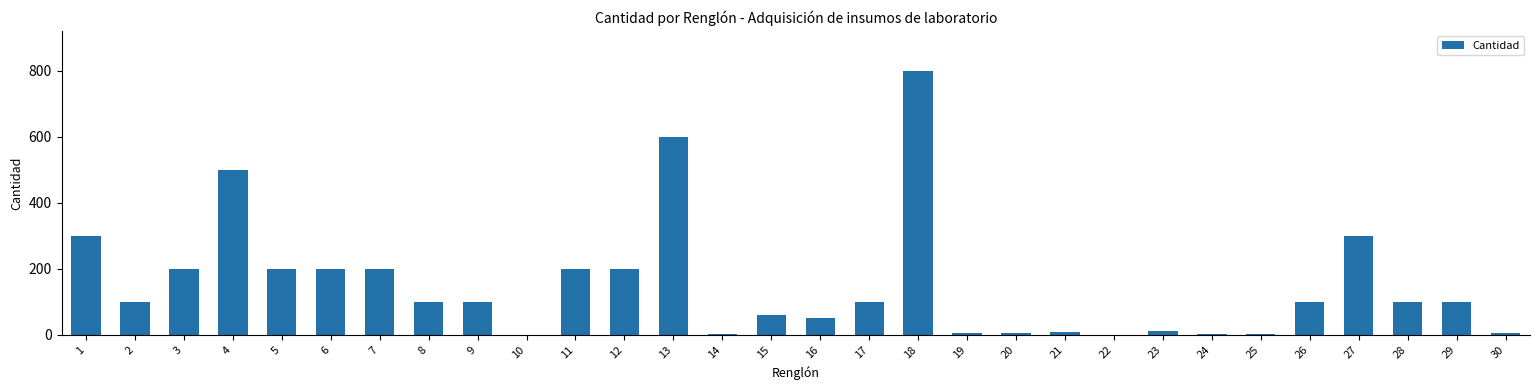

What is the change in value from 3 to 18?

+600